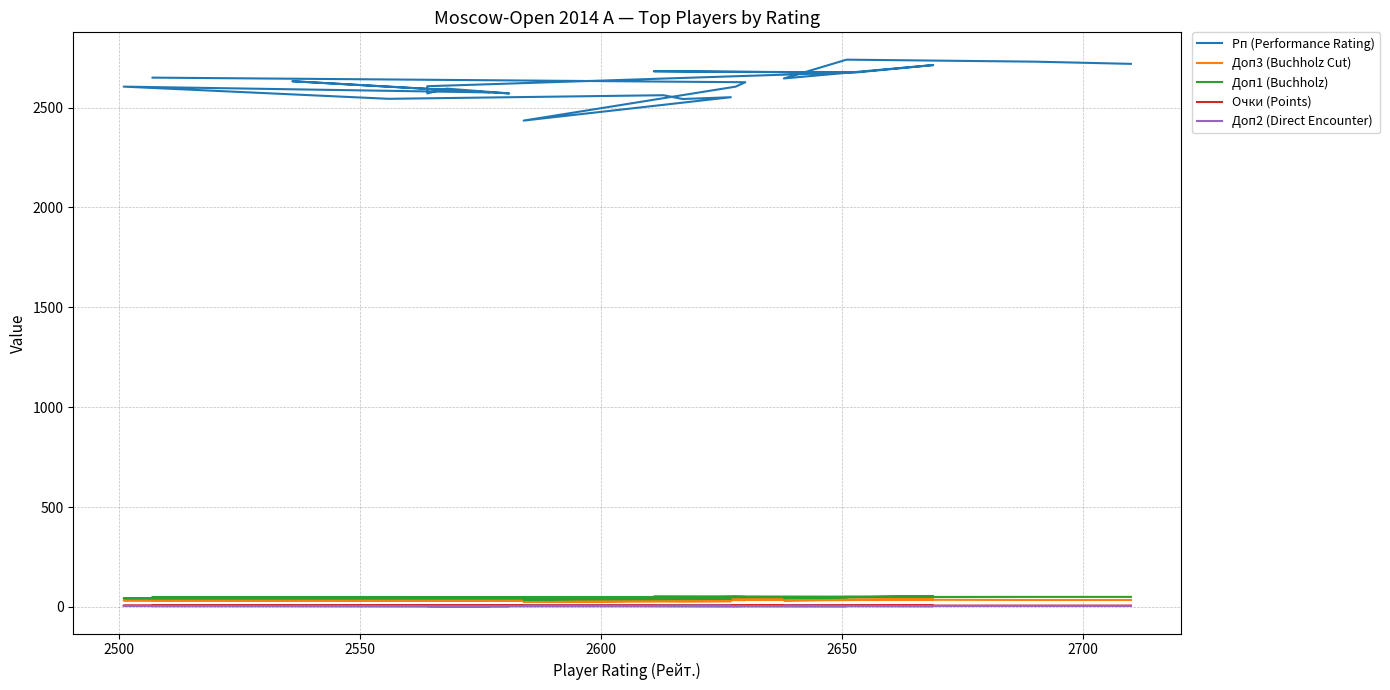

At which label does Доп2 (Direct Encounter) first exceed 5?

2600